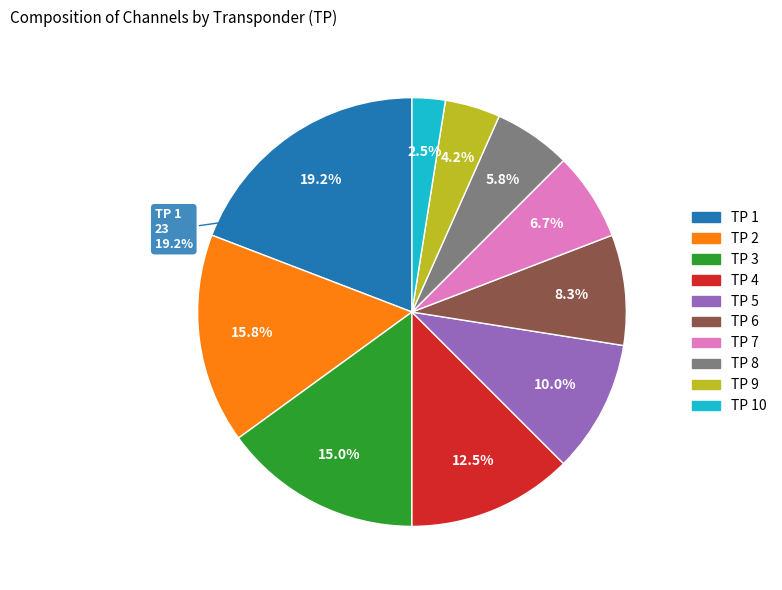

Is it true that TP 5 is 10% of the pie?

True